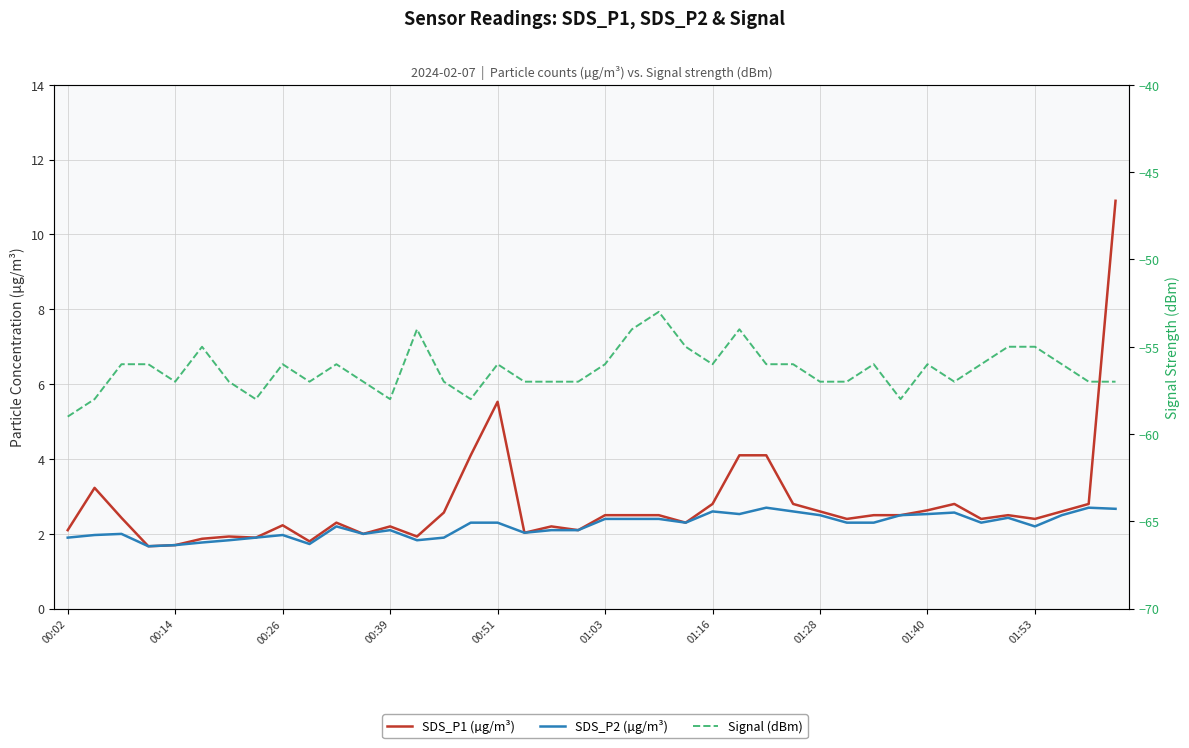

The SDS_P2 (µg/m³) series shows 1.2 at 01:16. True or false?

False